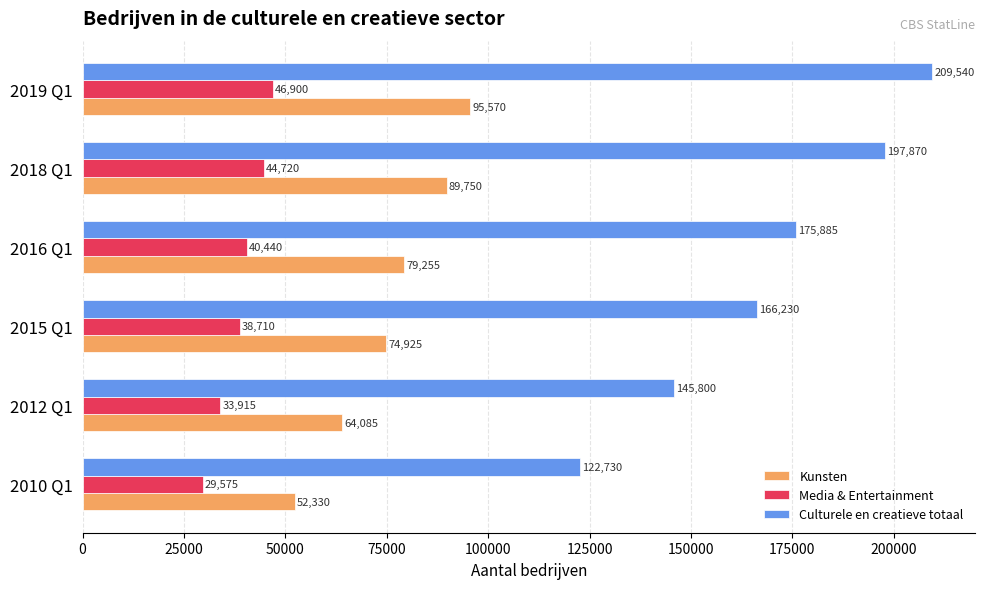

At 2012 Q1, list the series in order from largest to smallest.

Culturele en creatieve totaal, Kunsten, Media & Entertainment